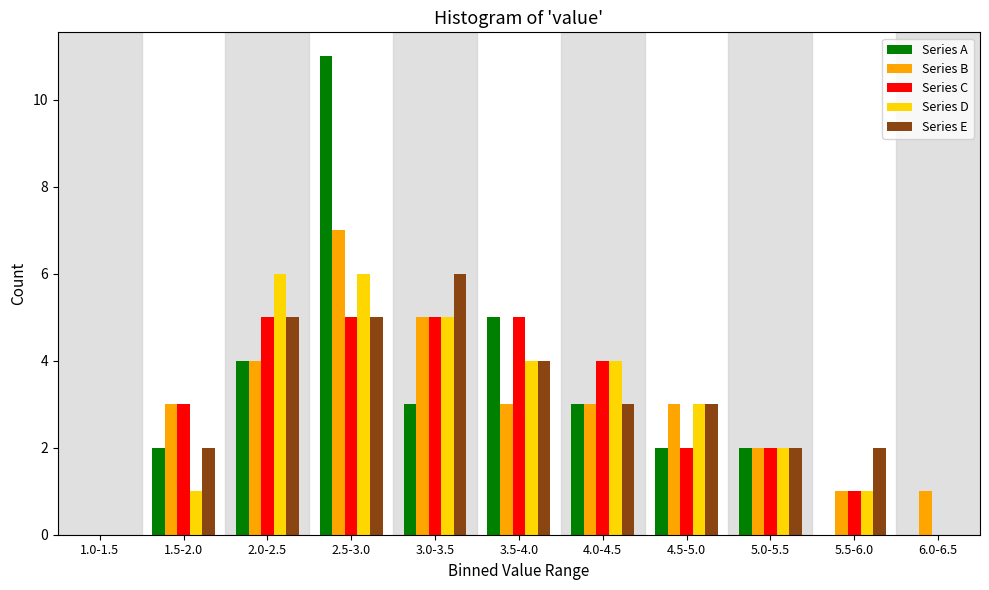

At which category is the sum across all series the highest?

2.5-3.0